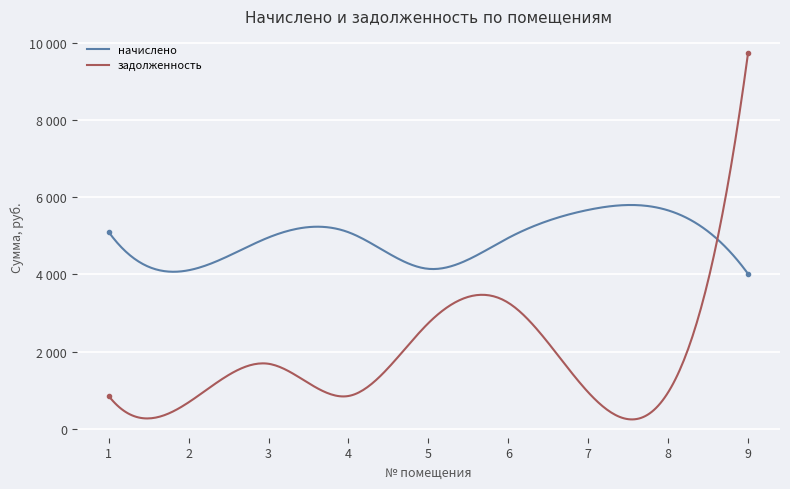

Is this an area chart (filled region under the line)?

No